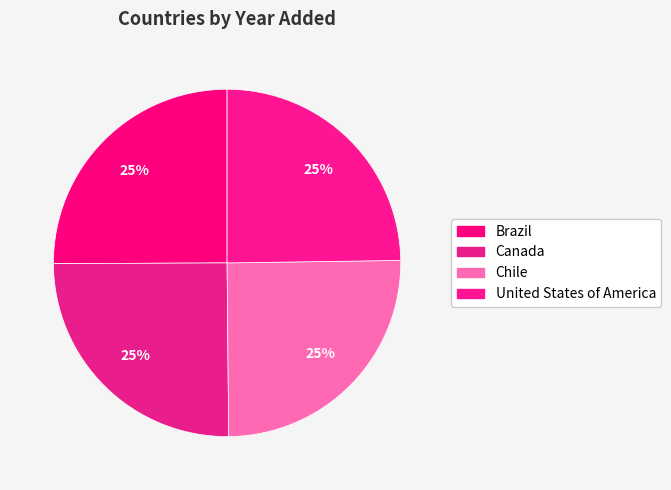

Approximately how many times larger is the value at Canada compared to United States of America?

1.0